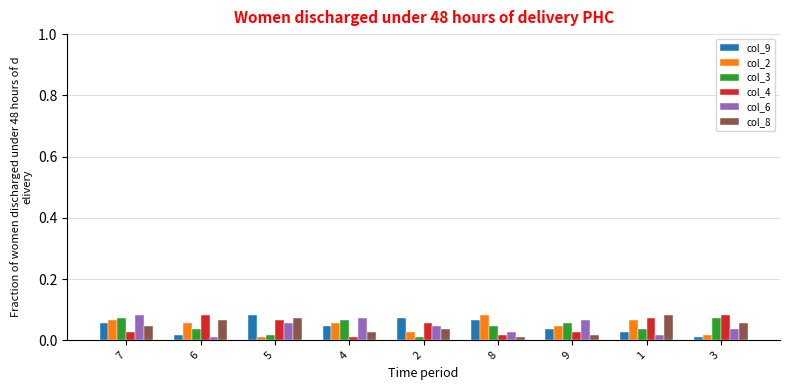

True or false: col_3 has a value of 0.0 at 3.

False